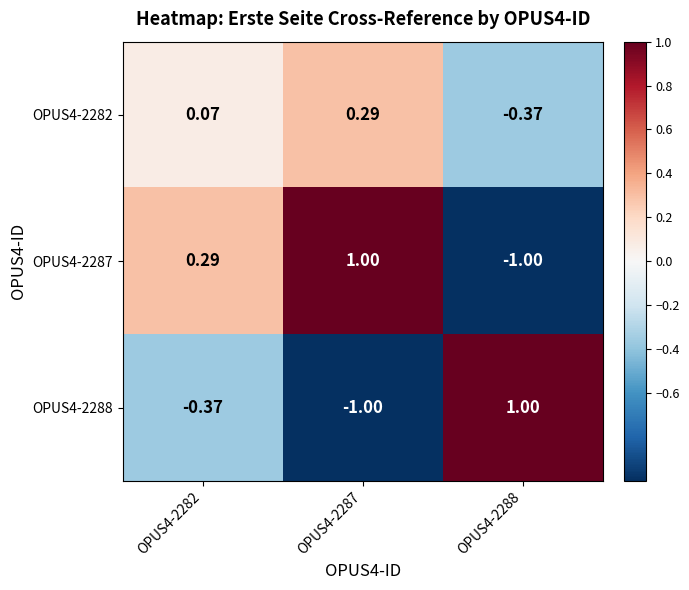

Is the value of OPUS4-2282 at OPUS4-2287 greater than the value of OPUS4-2288 at OPUS4-2282?

Yes